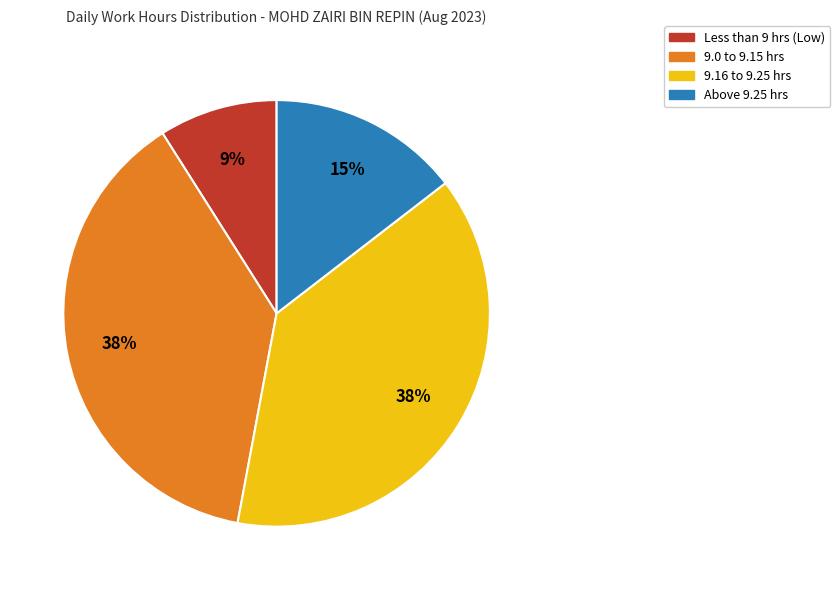

Count the number of slices in the pie.

4